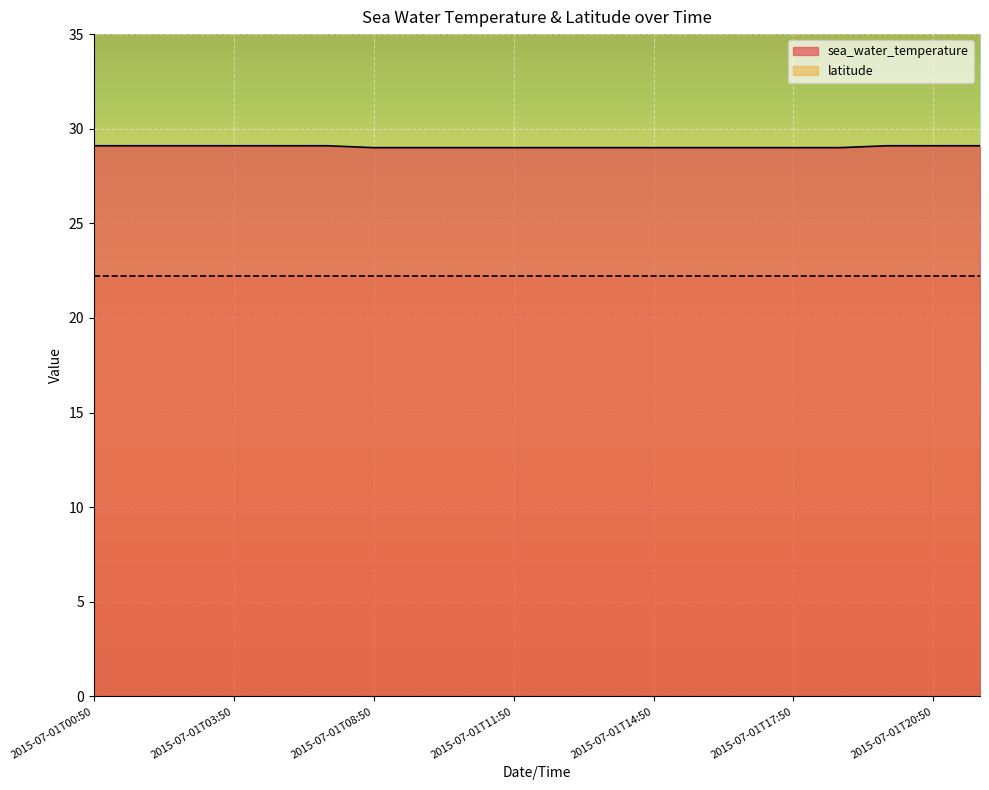

List the labels in order of value, largest first.

2015-07-01T00:50, 2015-07-01T01:50, 2015-07-01T02:50, 2015-07-01T03:50, 2015-07-01T04:50, 2015-07-01T05:50, 2015-07-01T19:50, 2015-07-01T20:50, 2015-07-01T21:50, 2015-07-01T08:50, 2015-07-01T09:50, 2015-07-01T10:50, 2015-07-01T11:50, 2015-07-01T12:50, 2015-07-01T13:50, 2015-07-01T14:50, 2015-07-01T15:50, 2015-07-01T16:50, 2015-07-01T17:50, 2015-07-01T18:50